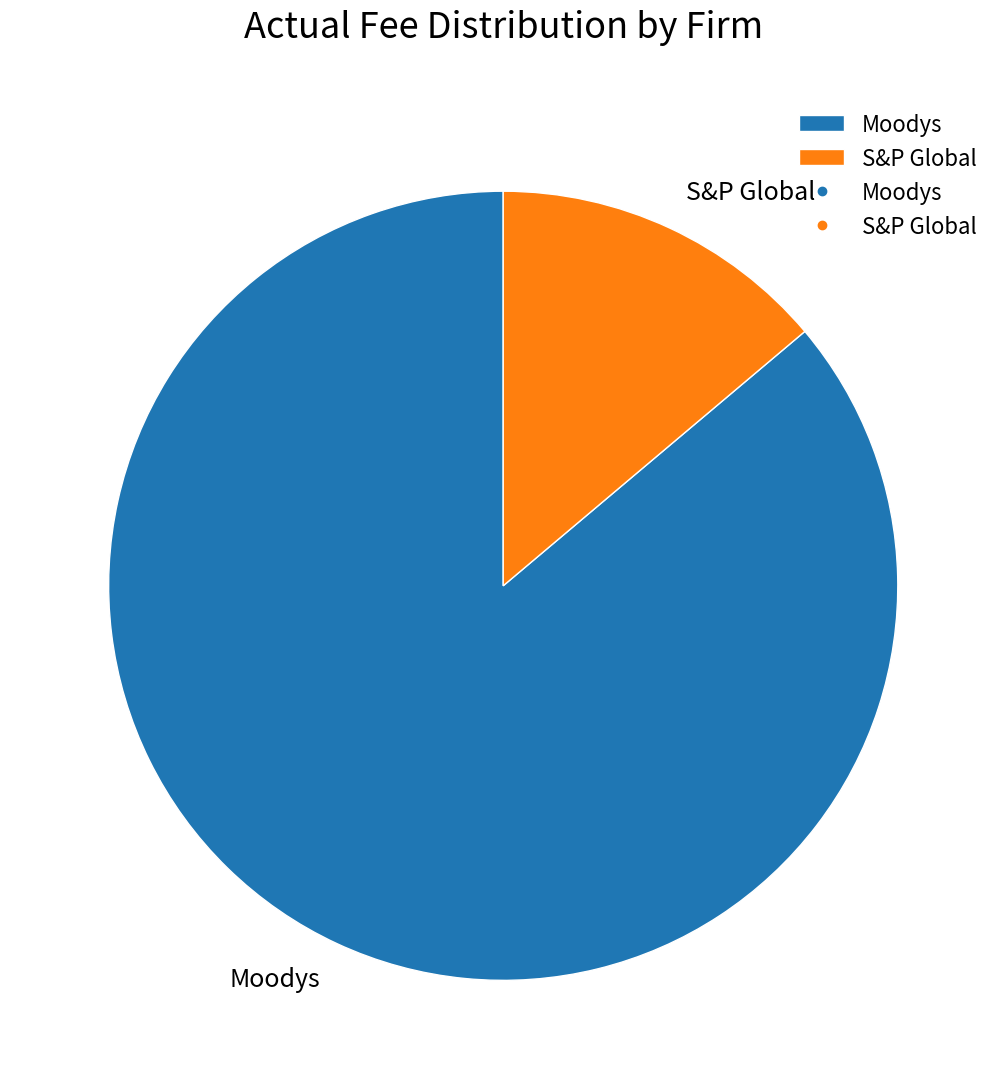

Which category has the biggest portion of the pie?

Moodys